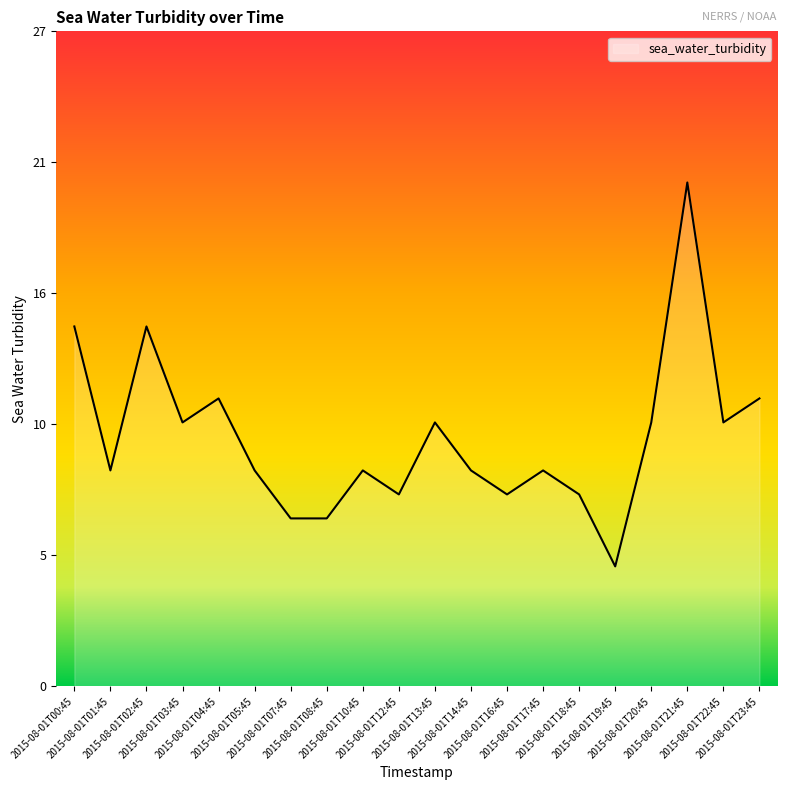

At which label is the value closest to 13?

2015-08-01T04:45